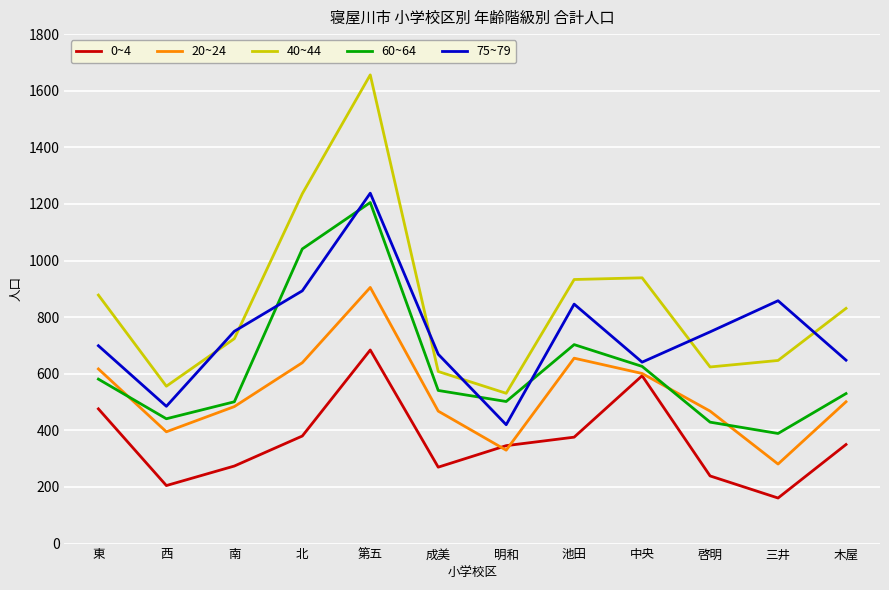

Which series has the largest range (max minus min)?

40~44